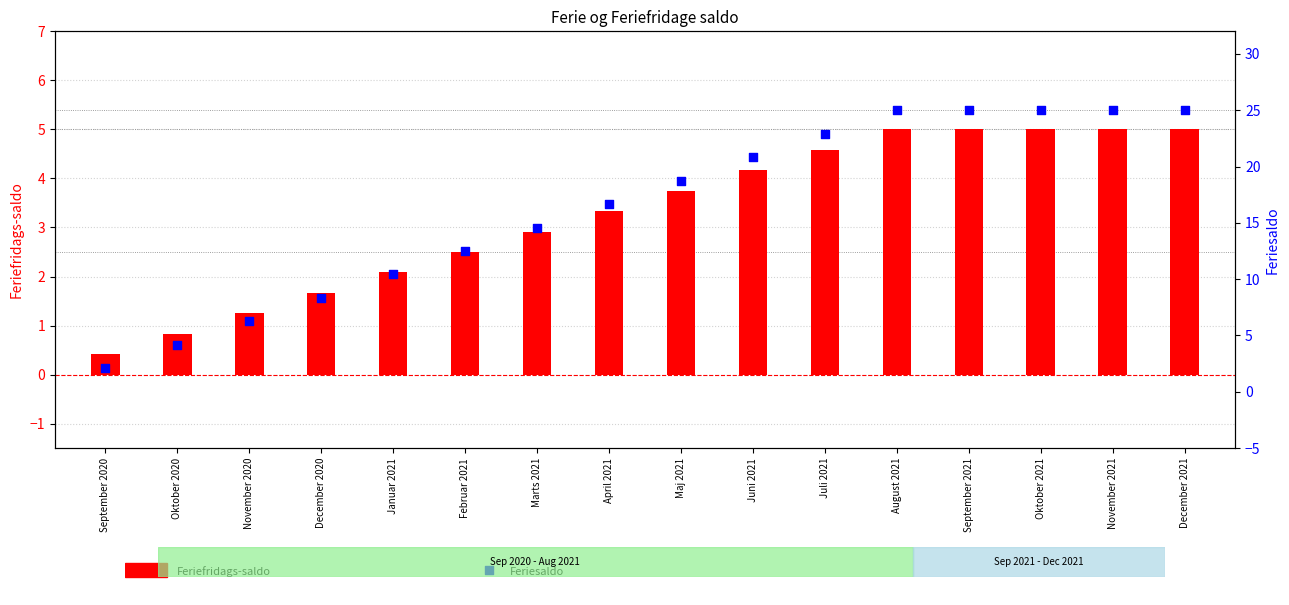

What are all the series names shown in the legend?

Feriefridags-saldo, Feriesaldo